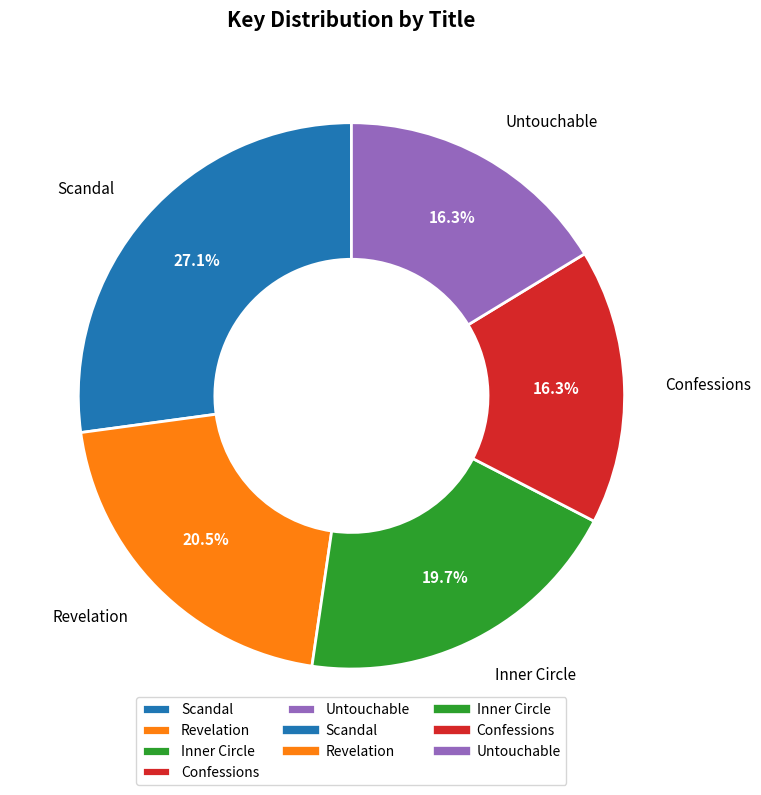

What portion of the pie excludes Inner Circle?

80.3%